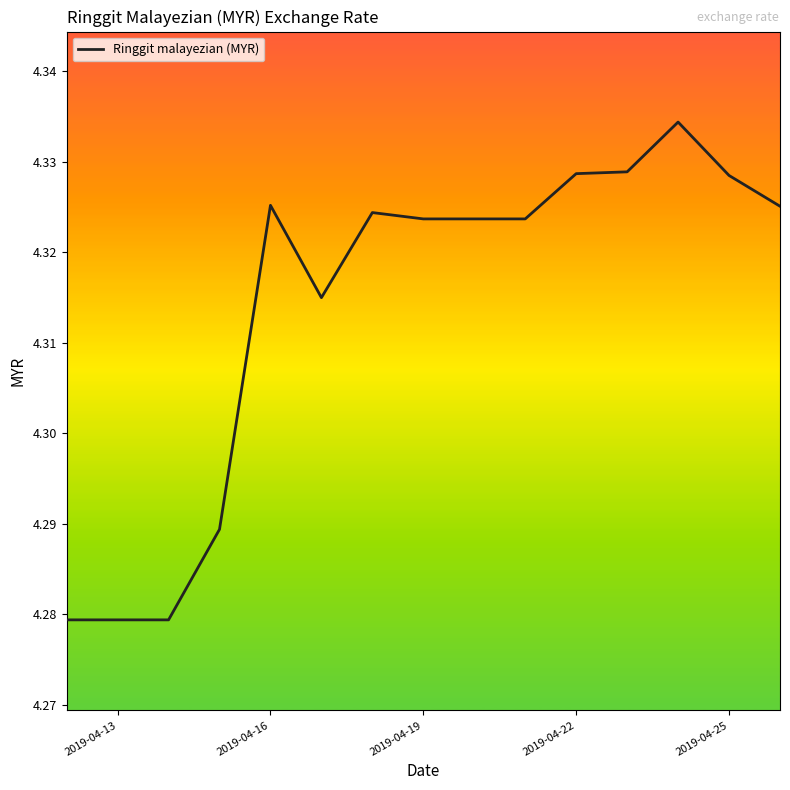

How many points are higher than both their immediate neighbors (excluding endpoints)?

3